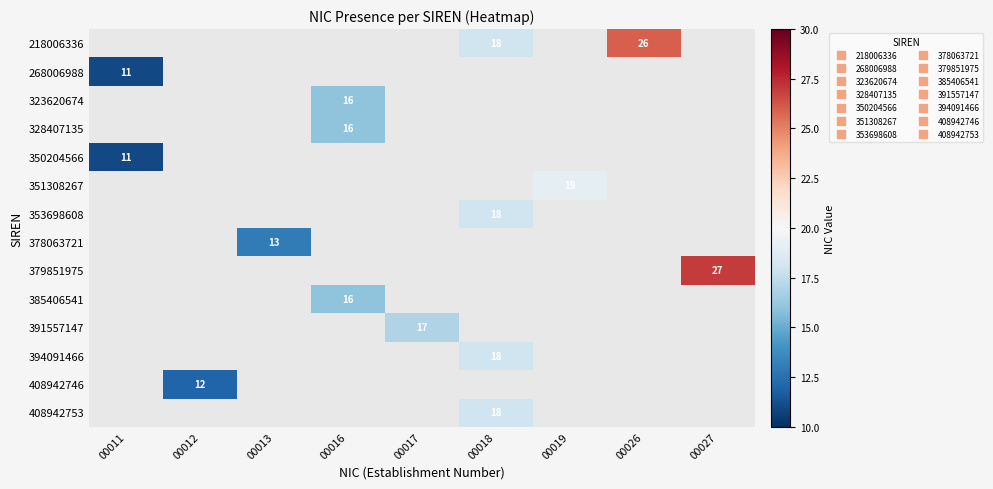

What is the greatest value displayed?

27.0